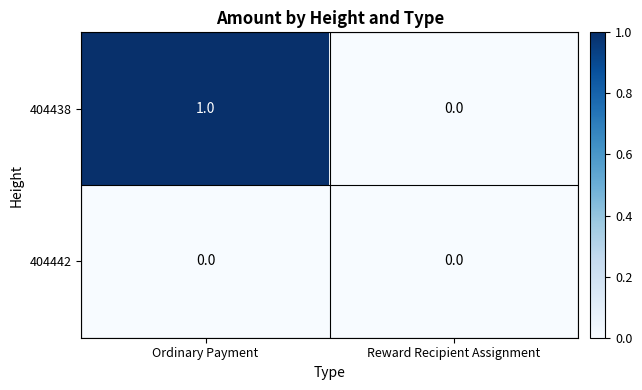

Reading left to right, transcribe all the data shown in this chart.

404438: Ordinary Payment=1	Reward Recipient Assignment=0
404442: Ordinary Payment=0	Reward Recipient Assignment=0